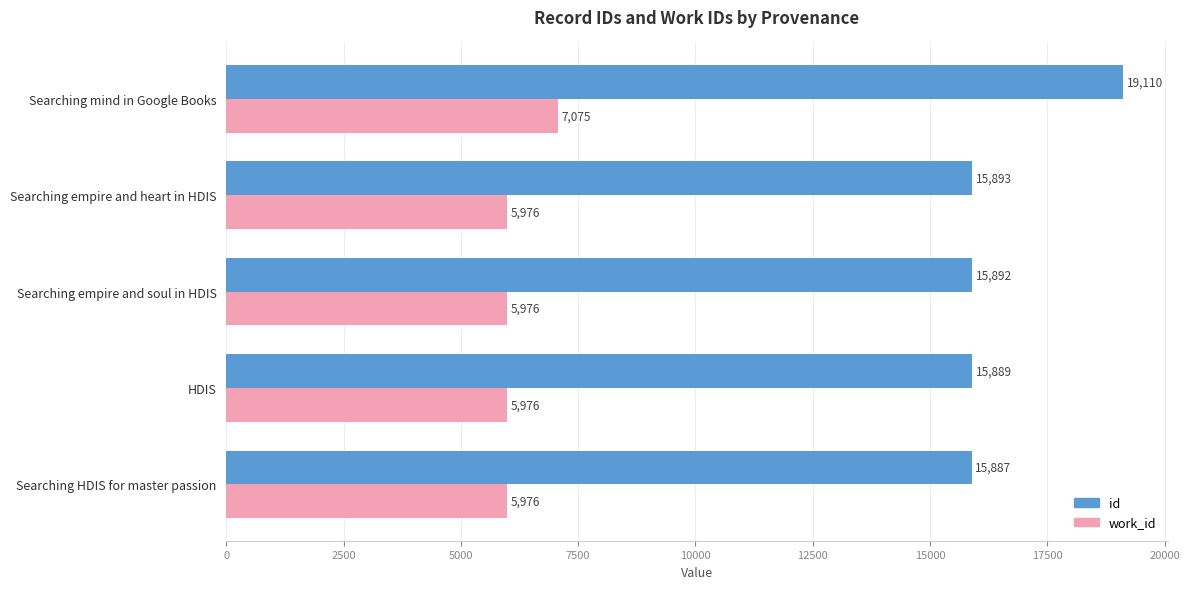

What is the average value of the id series?

16534